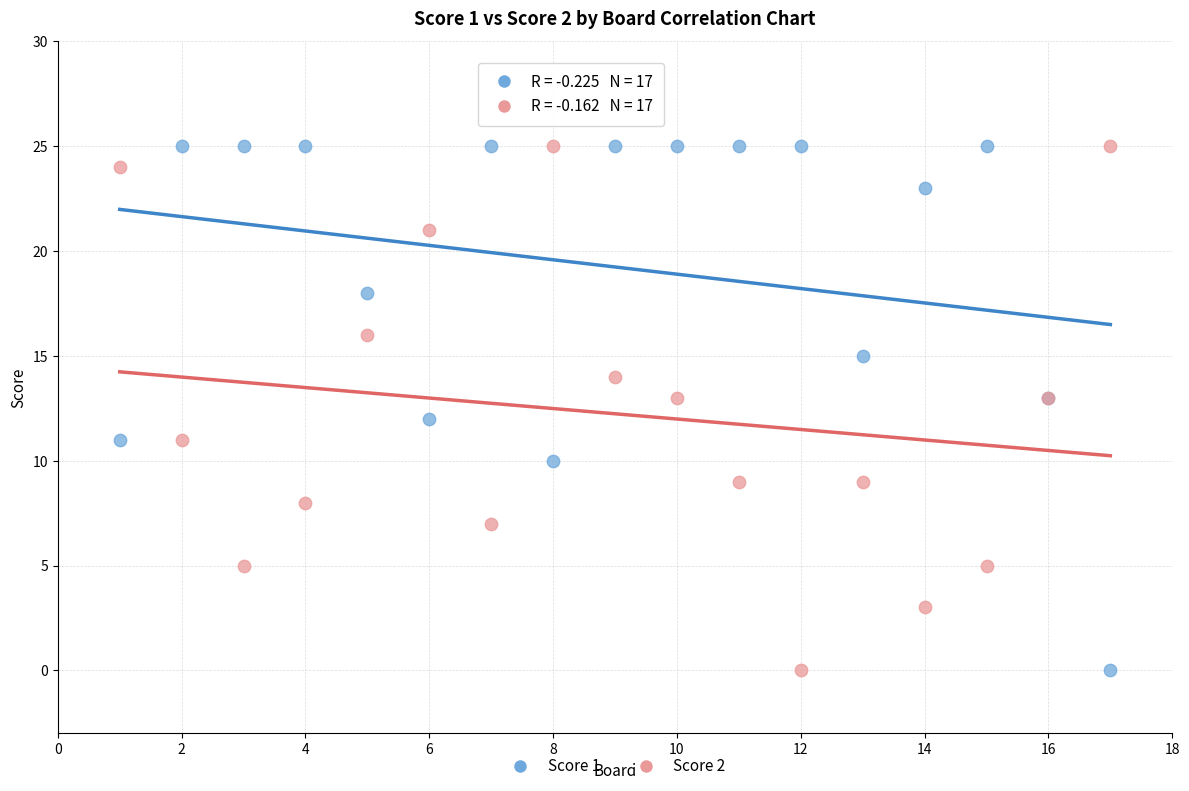

What is the X range (max minus min) for the scatter plot?

16